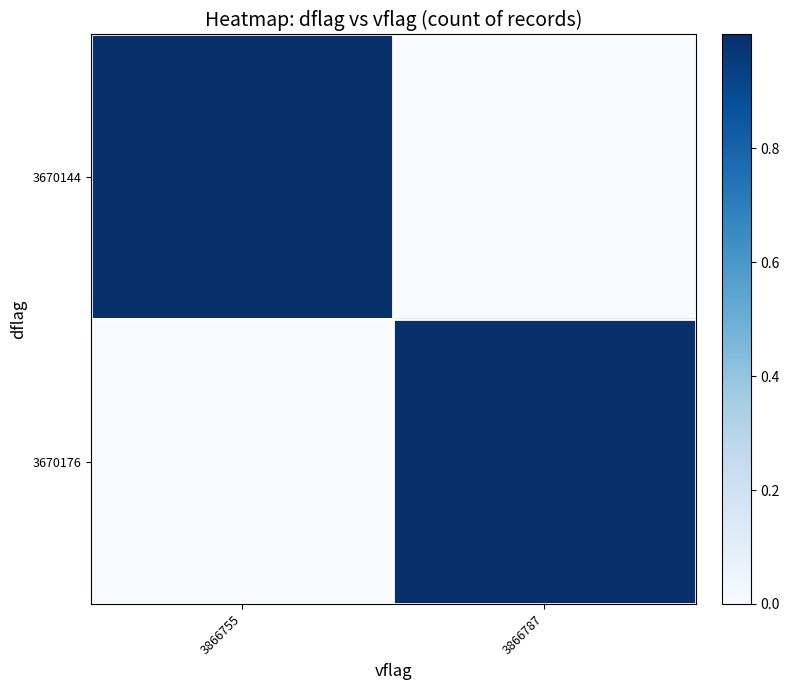

Which series changed the most between 3866755 and 3866787?

3670144